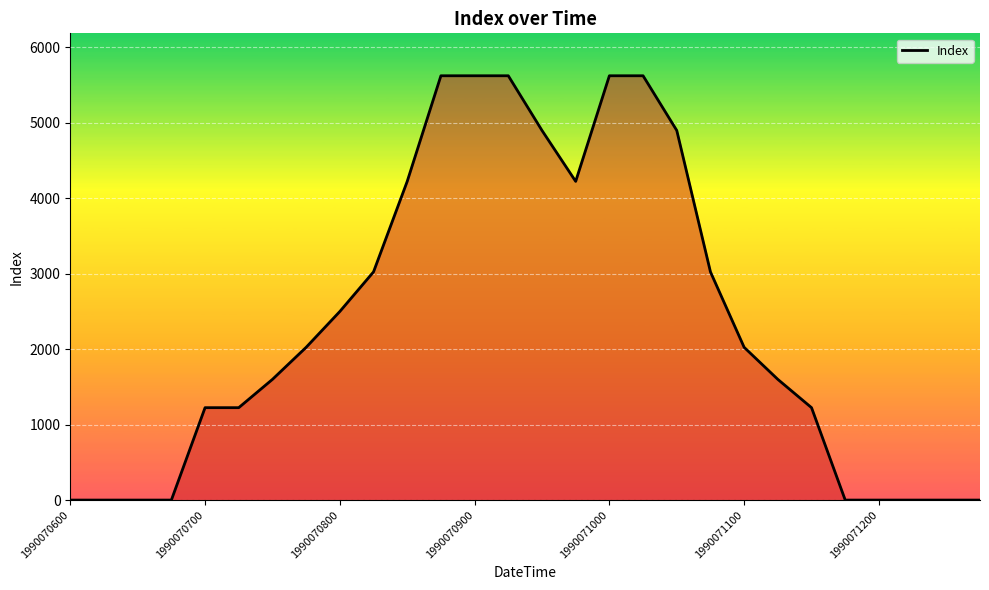

What is the average value?

2352